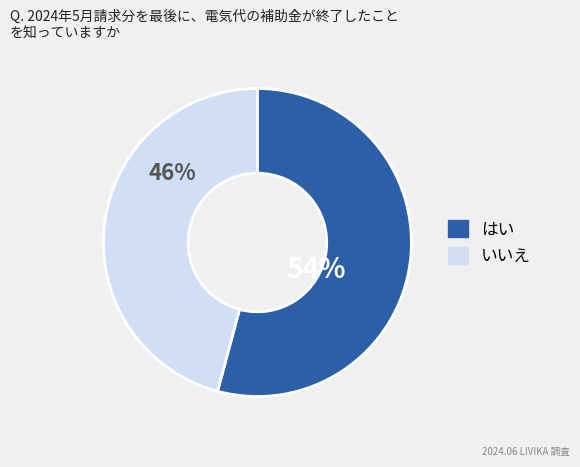

How many slices are in this pie chart?

2